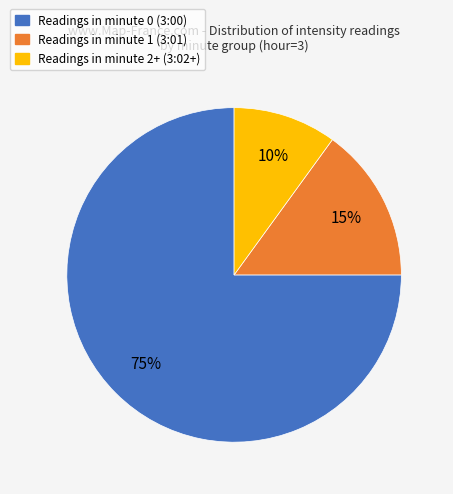

To the nearest percent, what is the difference between the largest and smallest slice percentages?

65%